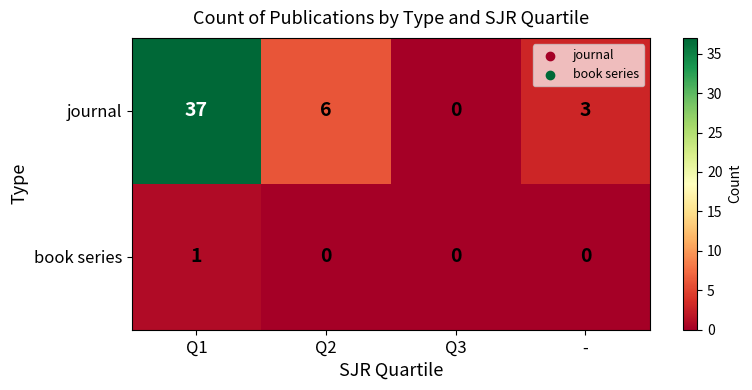

True or false: journal has a value of 3 at Q2.

False